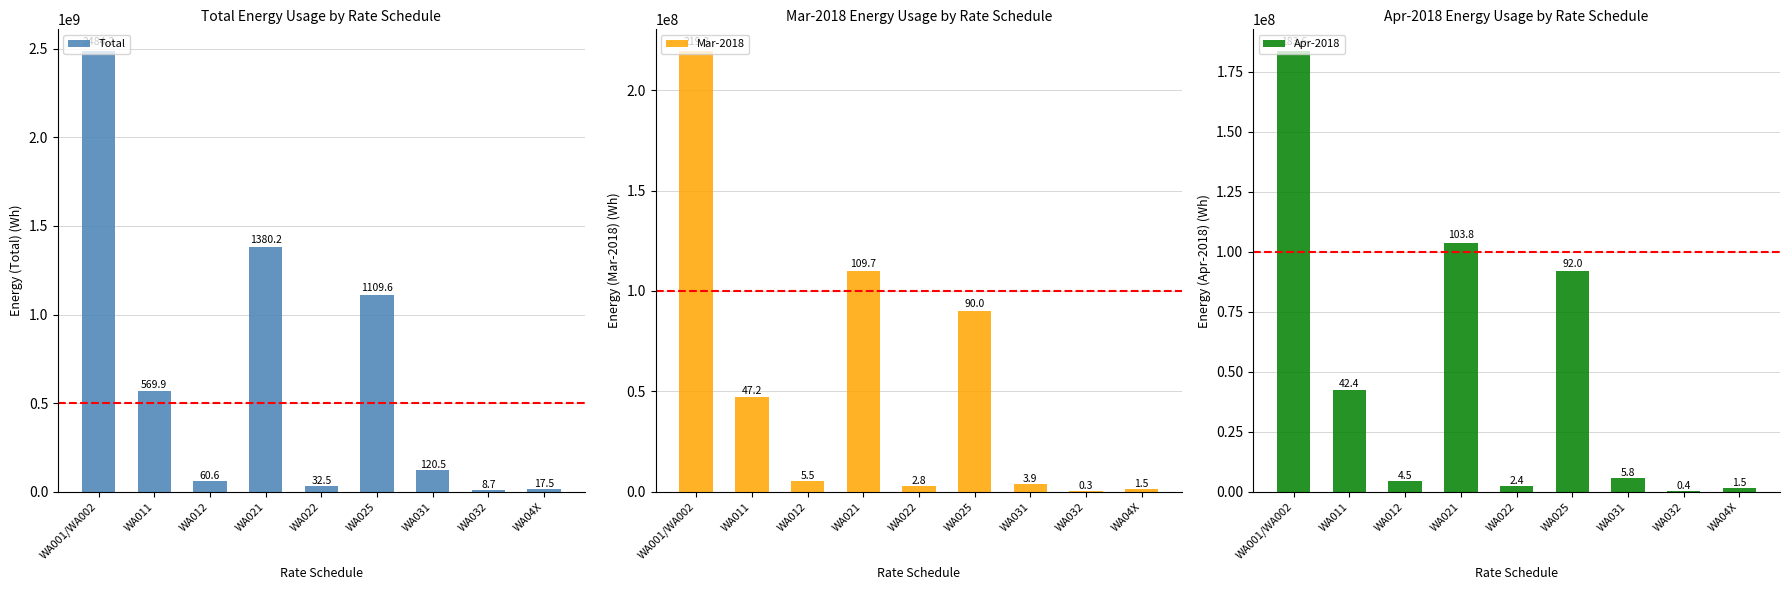

Is it true that Apr-2018 equals 261679752.8 at WA001/WA002?

False